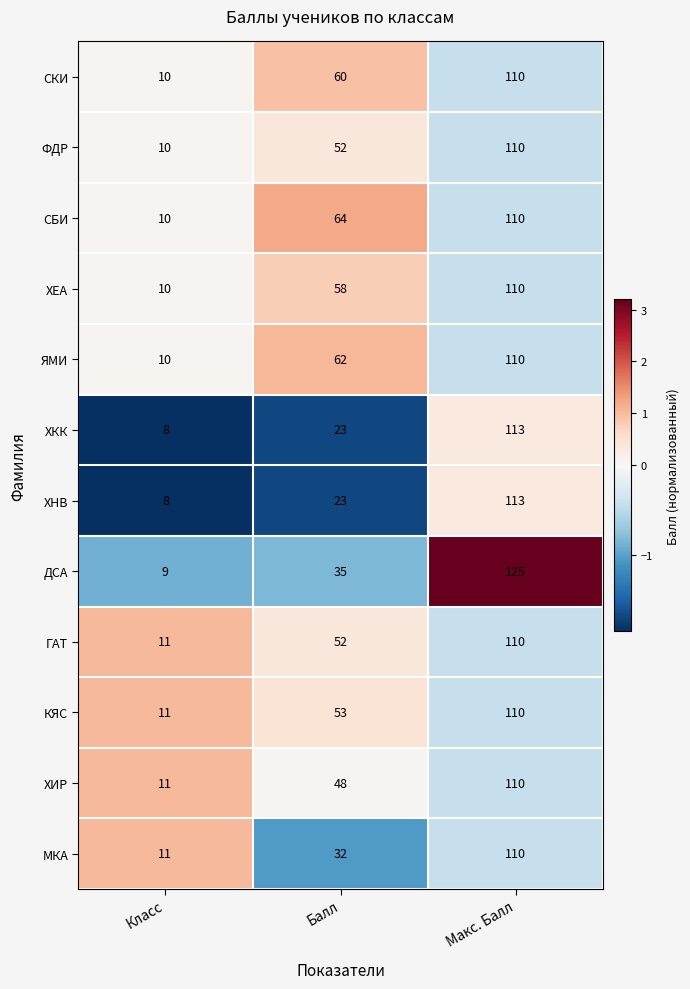

List the labels in order of СКИ value, smallest first.

Класс, Балл, Макс. Балл